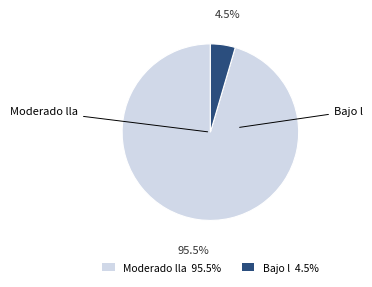

Does Moderado lla 95.5% account for over 50% of the chart?

Yes